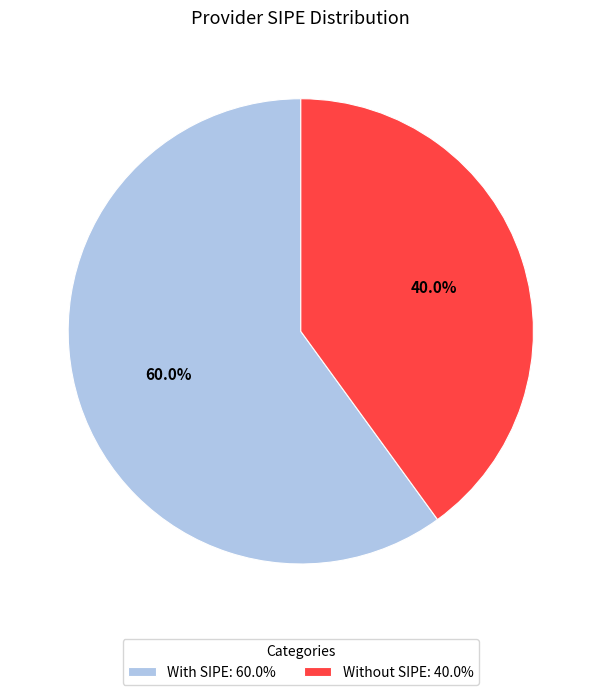

Is there any slice that represents more than half of the pie?

Yes